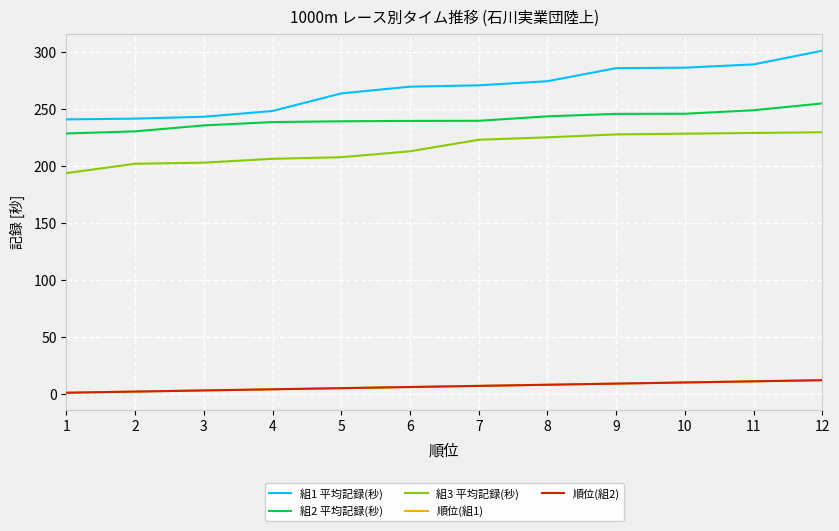

At how many categories does at least one series exceed 139?

12